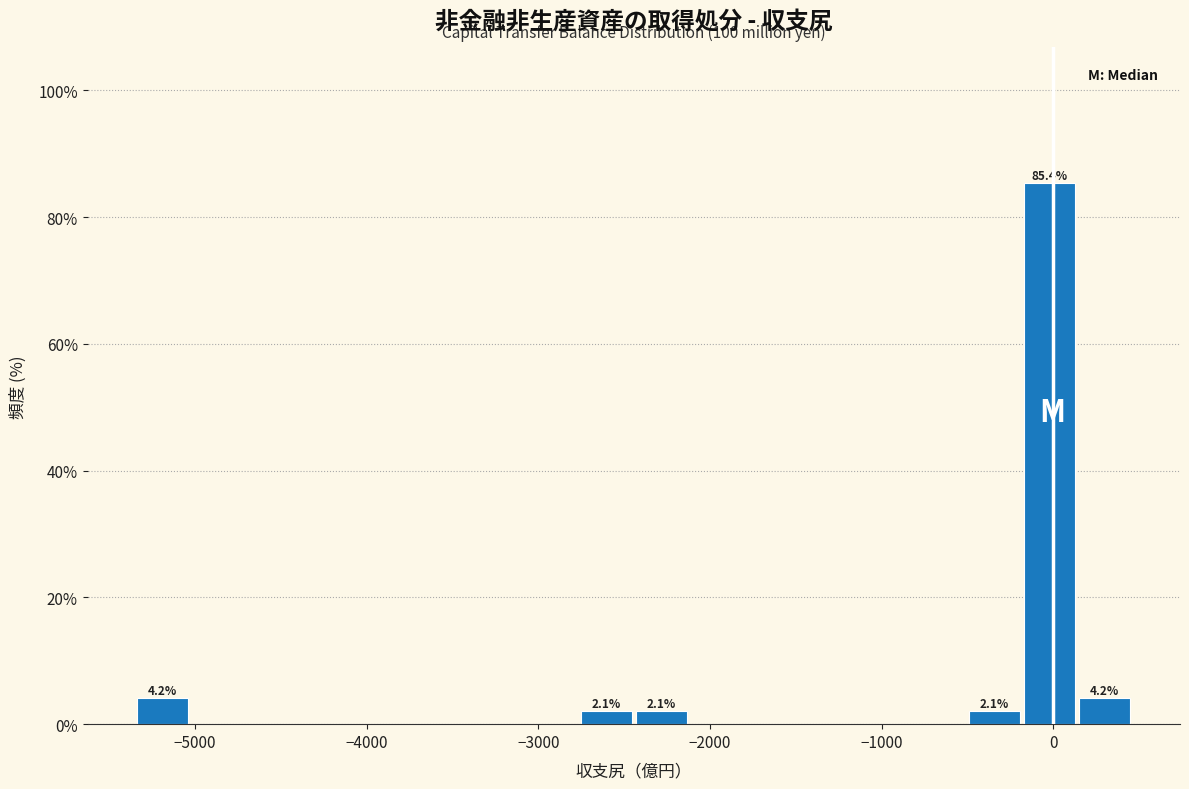

Around what value on the x-axis is the tallest bar? Give the approximate position of its centre, as read against the axis.

0